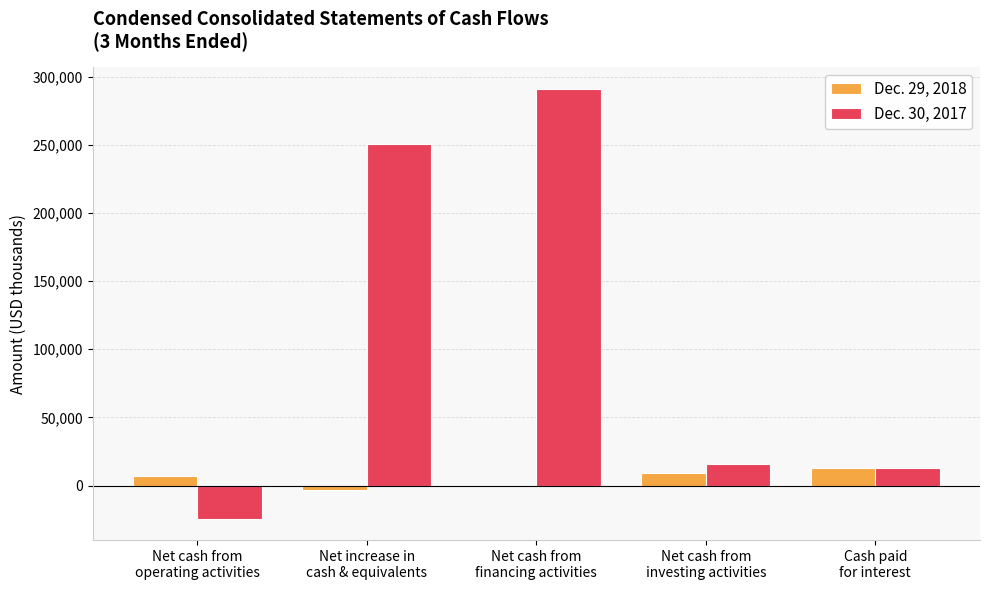

What is the maximum value shown in the chart?

290977